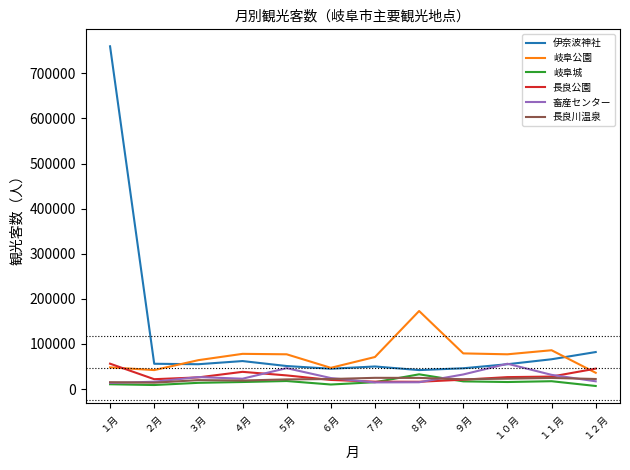

How many distinct data groups are displayed?

6